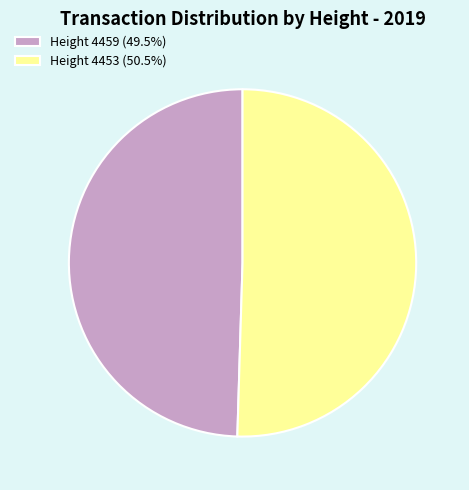

What is the ratio of the value at Height 4459 (49.5%) to the value at Height 4453 (50.5%)?

1.0